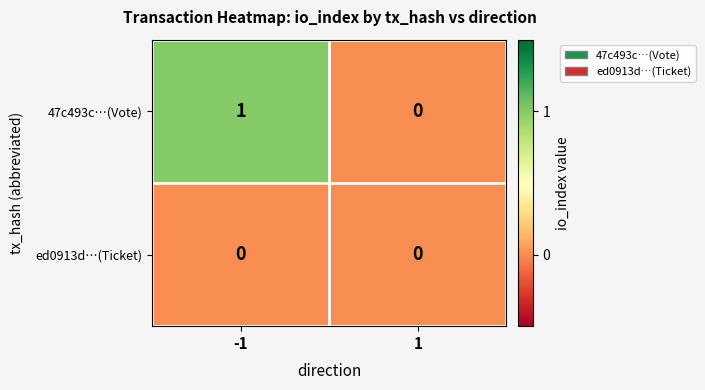

What is the difference between the highest and lowest values at -1?

1